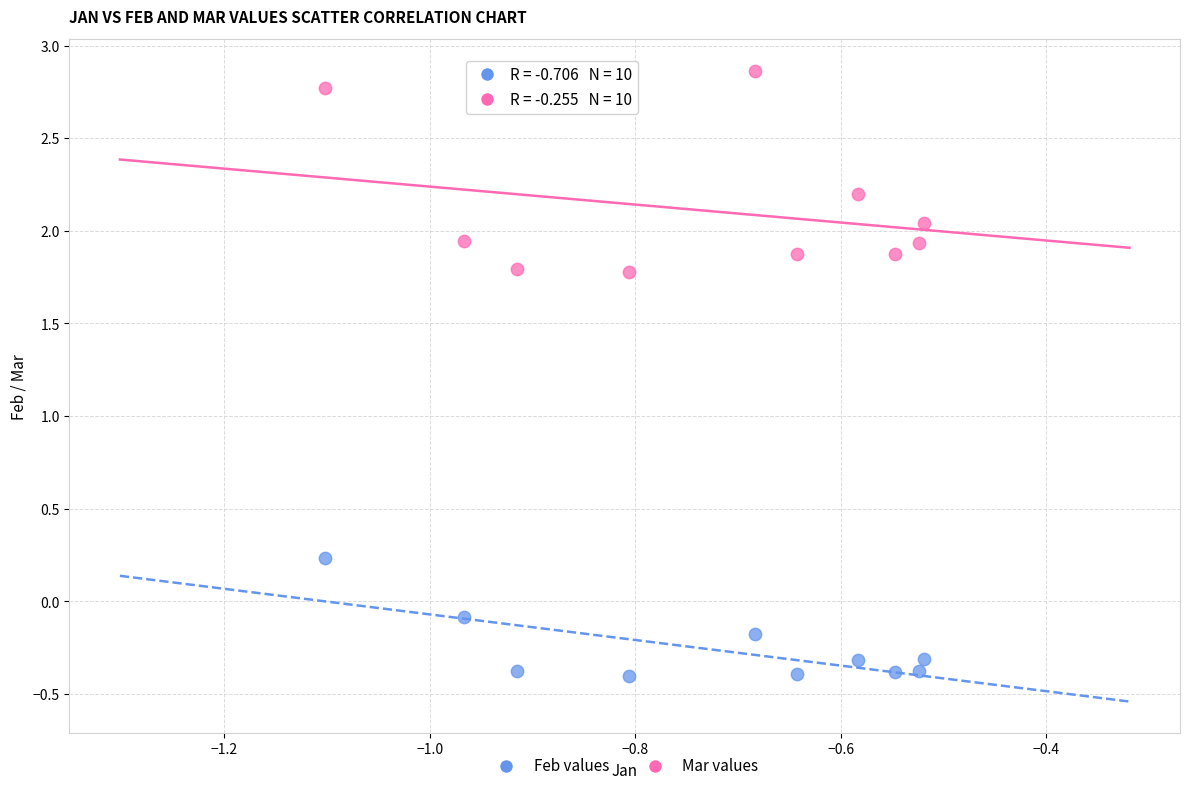

Which series has the widest spread of Y values?

Mar values